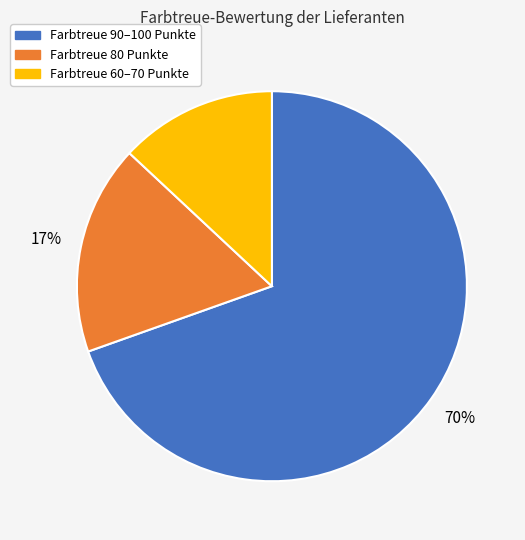

To the nearest percent, what is the average slice percentage?

33%